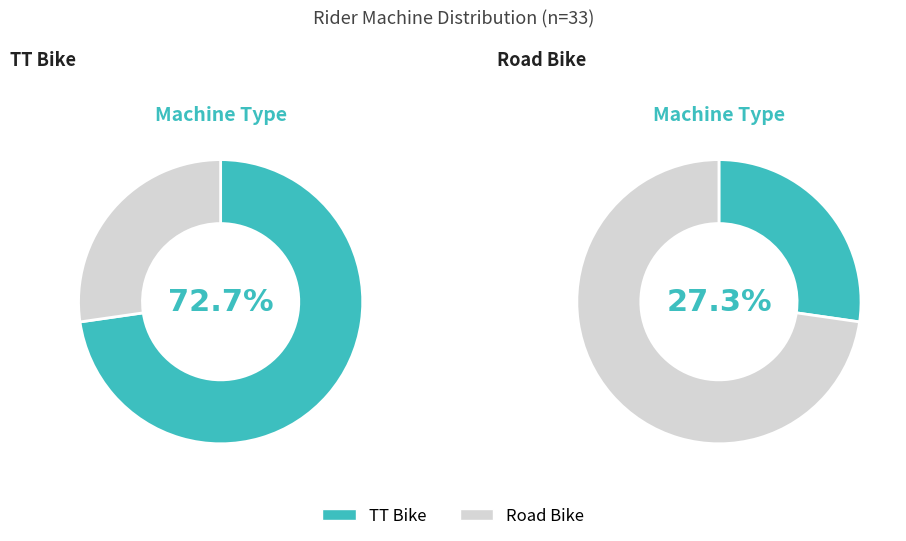

How many slices are in this pie chart?

2